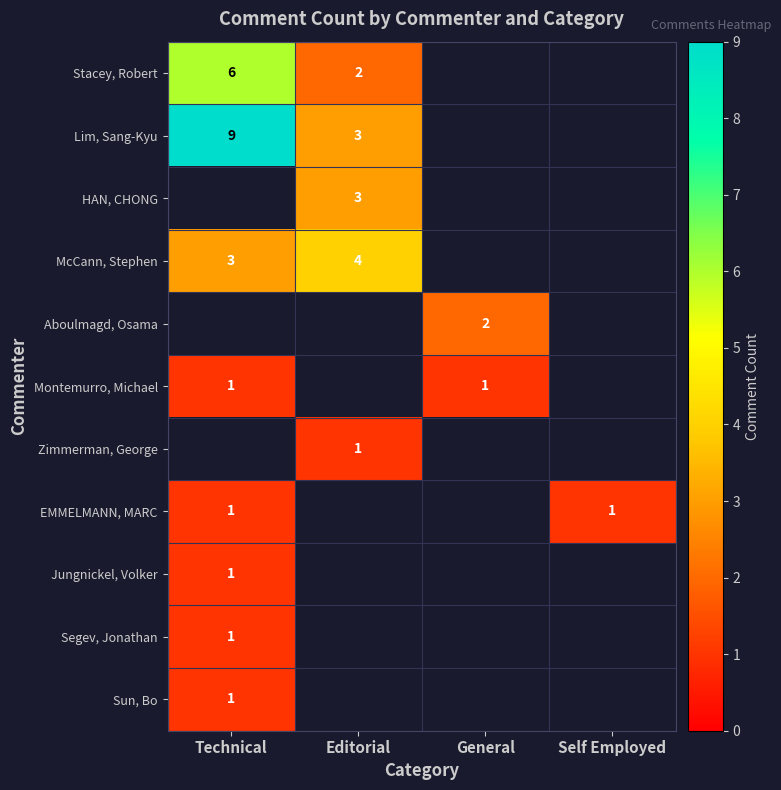

The McCann, Stephen series shows 5 at Technical. True or false?

False